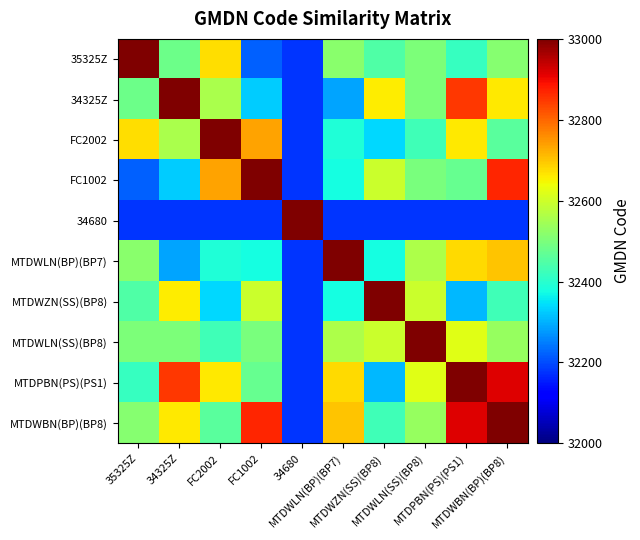

At which category does the chart reach its minimum across all series?

34680